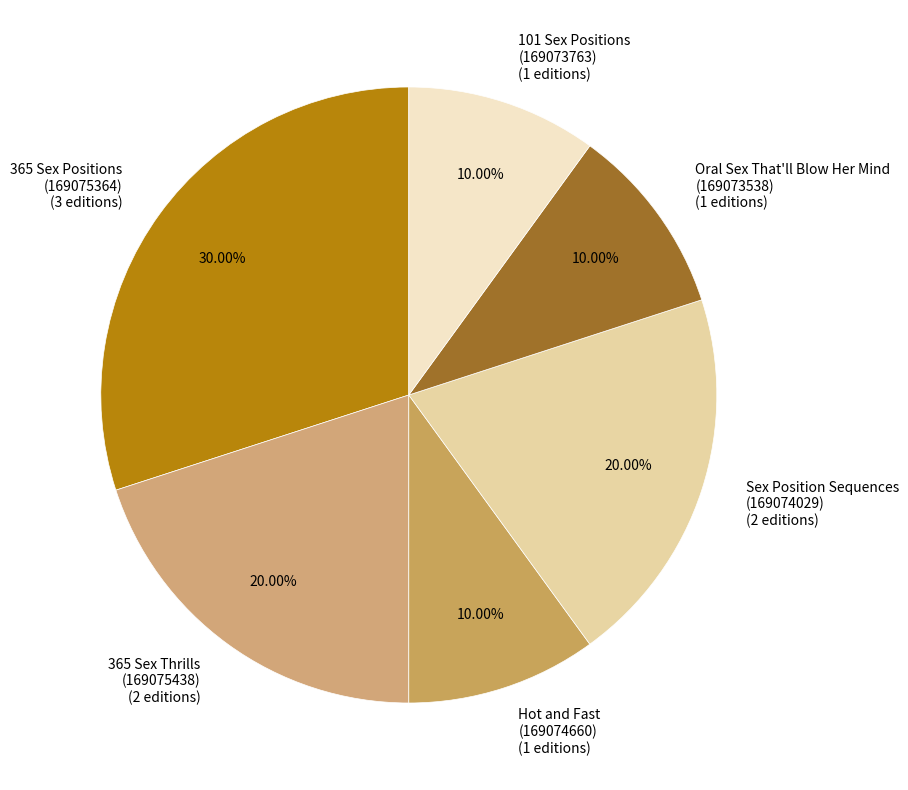

How many segments does this pie chart have?

6